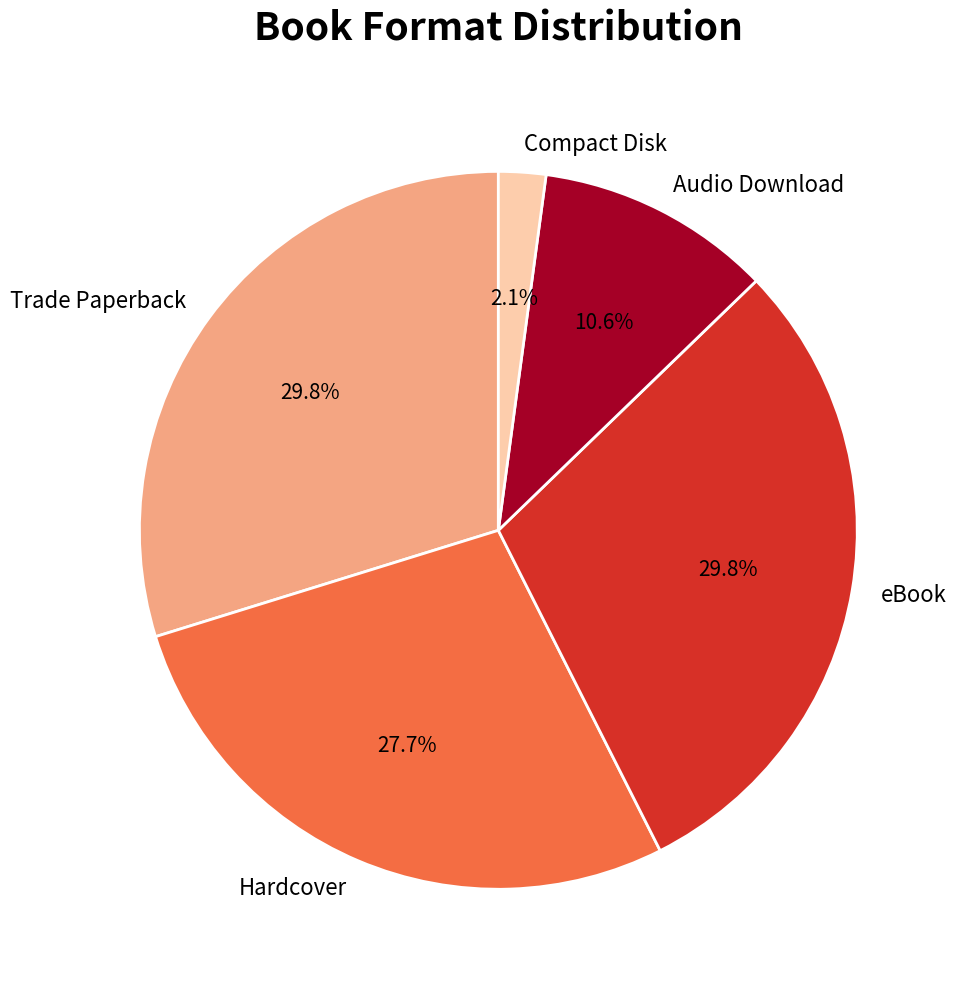

Which slice is the smallest?

Compact Disk